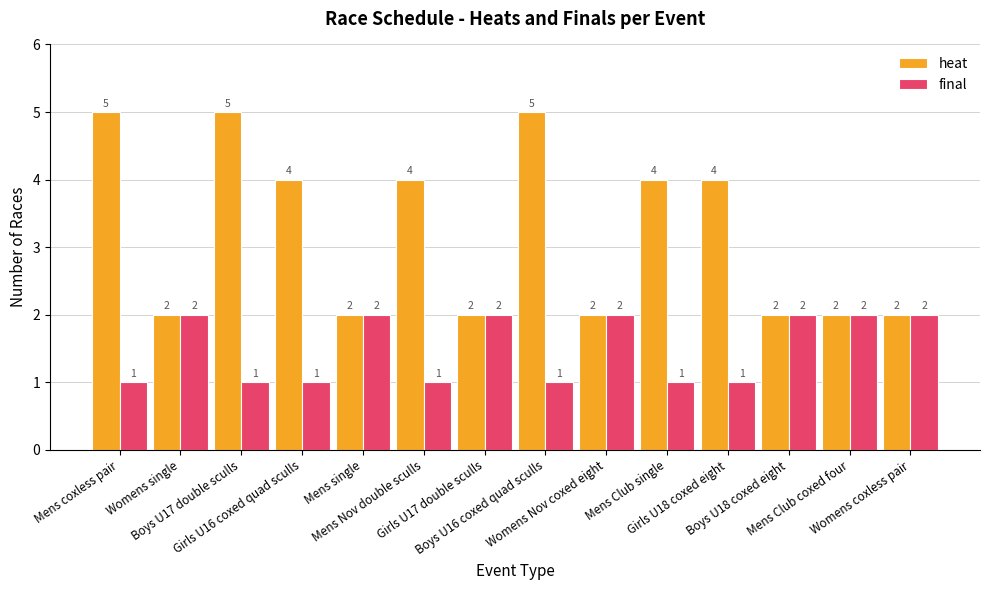

How many final values are between 1 and 2?

14